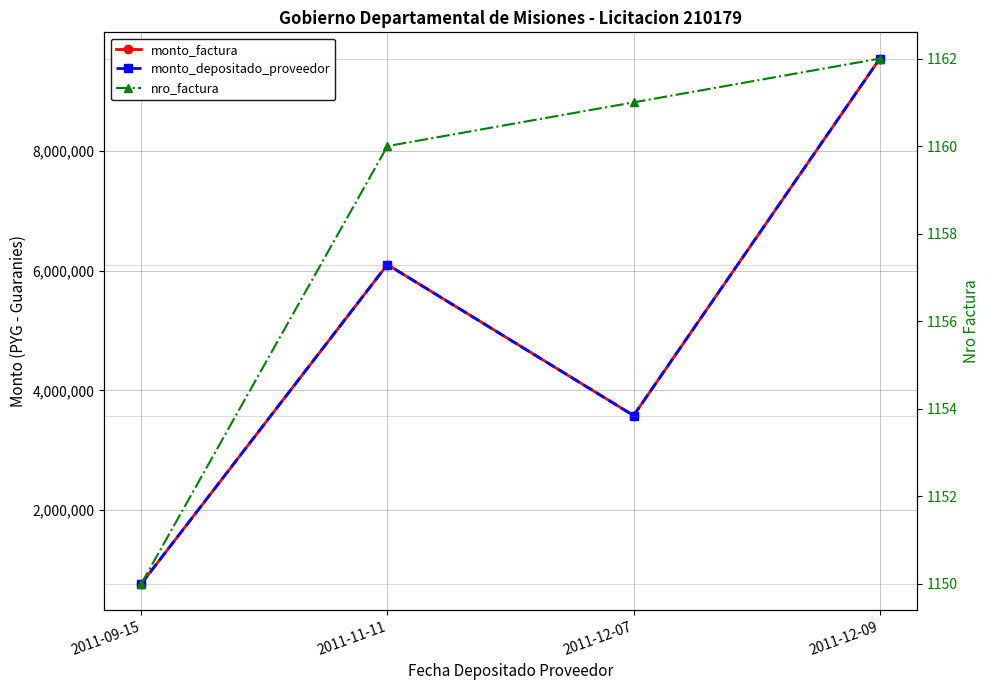

Where is monto_depositado_proveedor nearest to the value 5157500?

2011-11-11